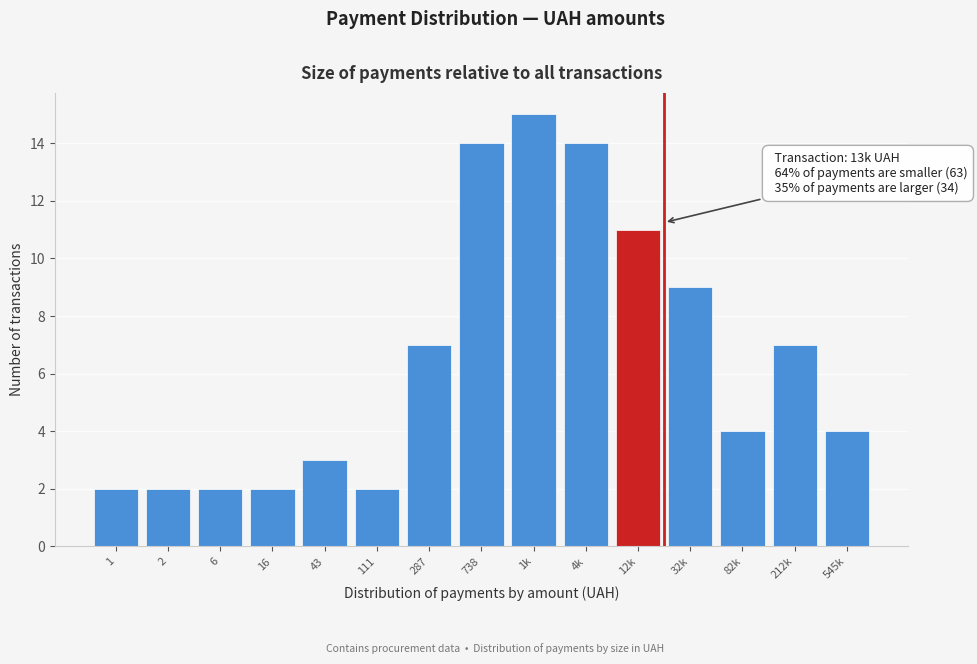

Reading right to left, list all the values displayed in this chart.

545k=4	212k=7	82k=4	32k=9	12k=11	4k=14	1k=15	738=14	287=7	111=2	43=3	16=2	6=2	2=2	1=2